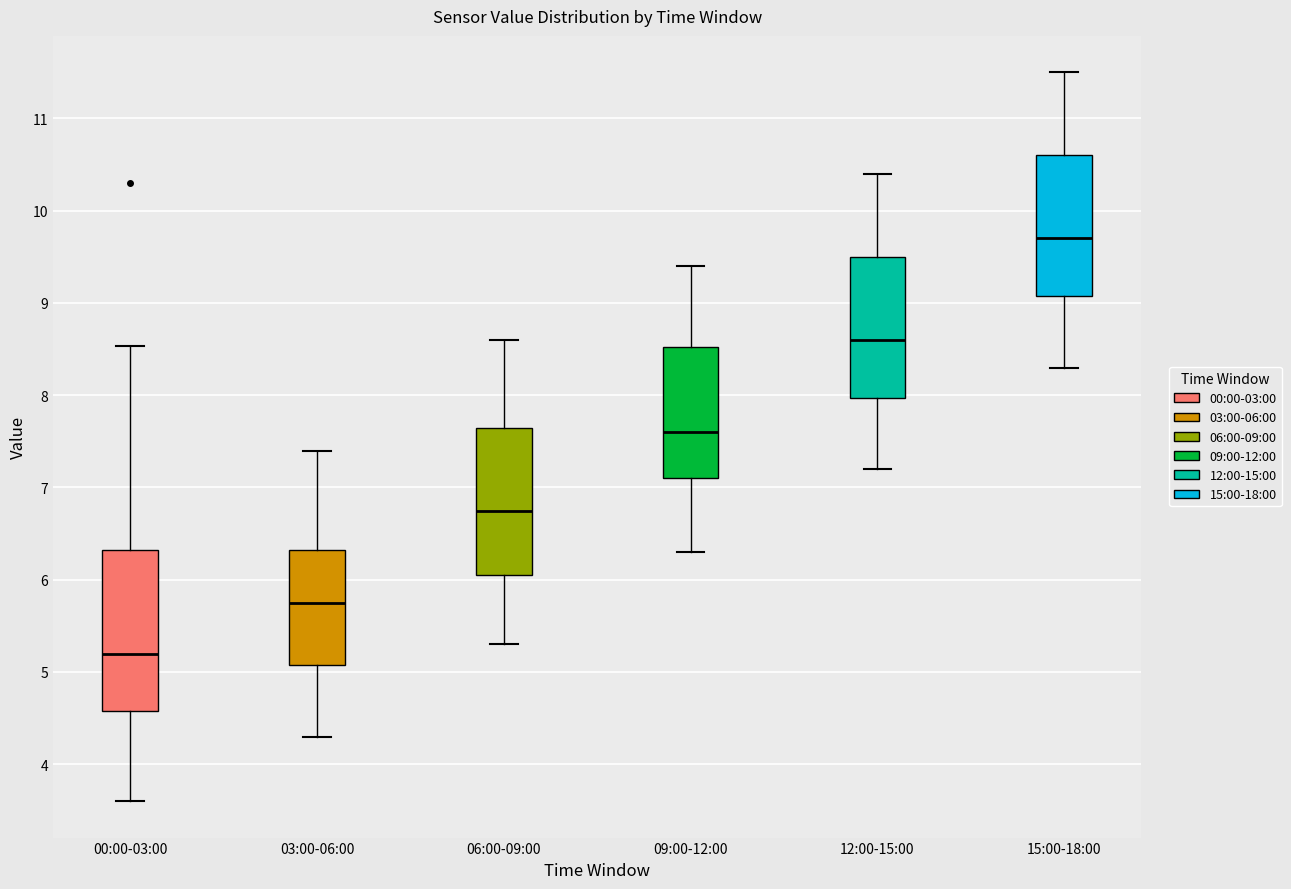

Which box has the highest median line?

15:00-18:00